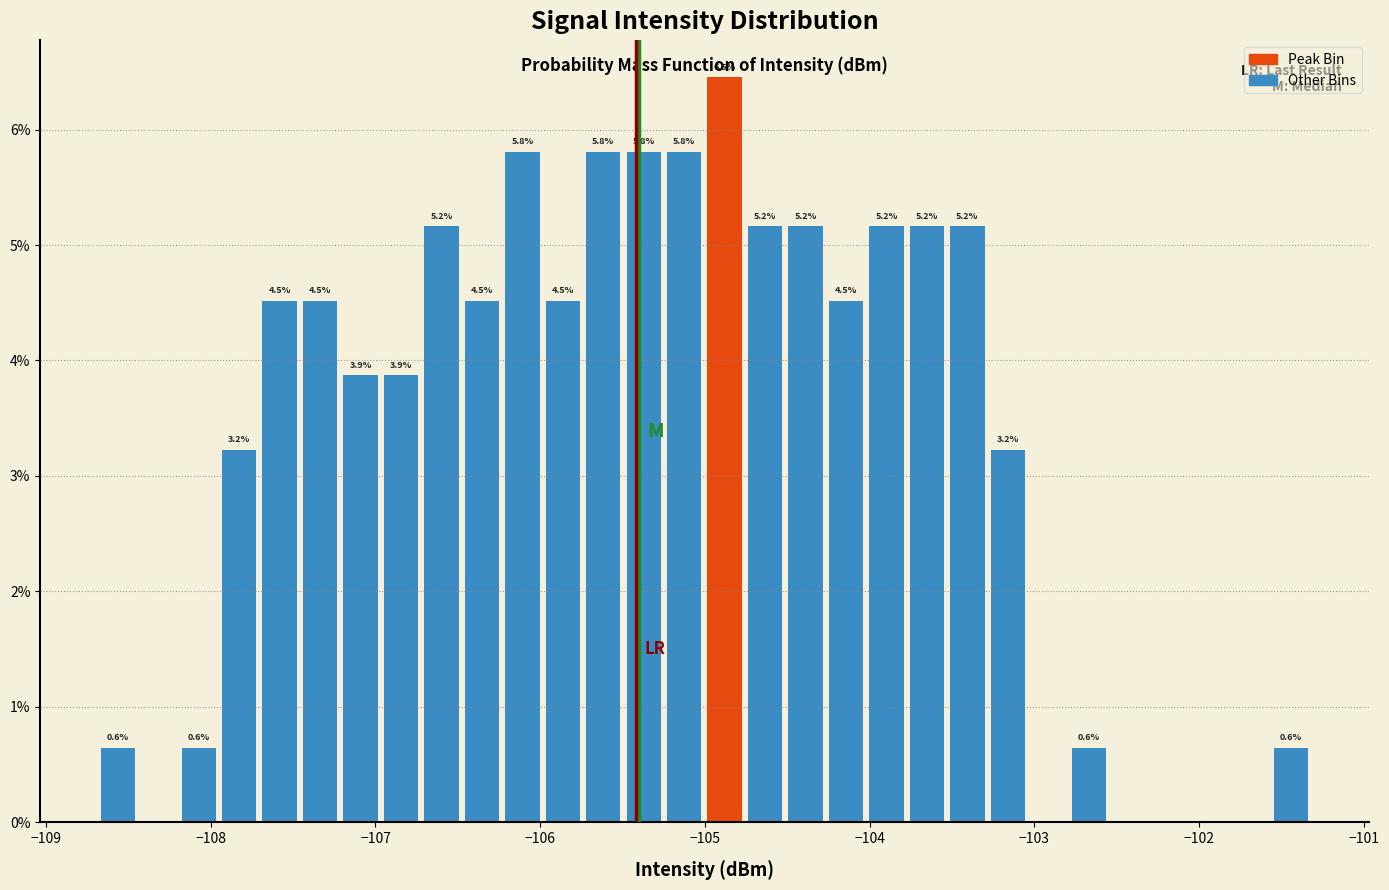

Read against the x-axis, roughly where is the centre of the tallest bar?

-104.9